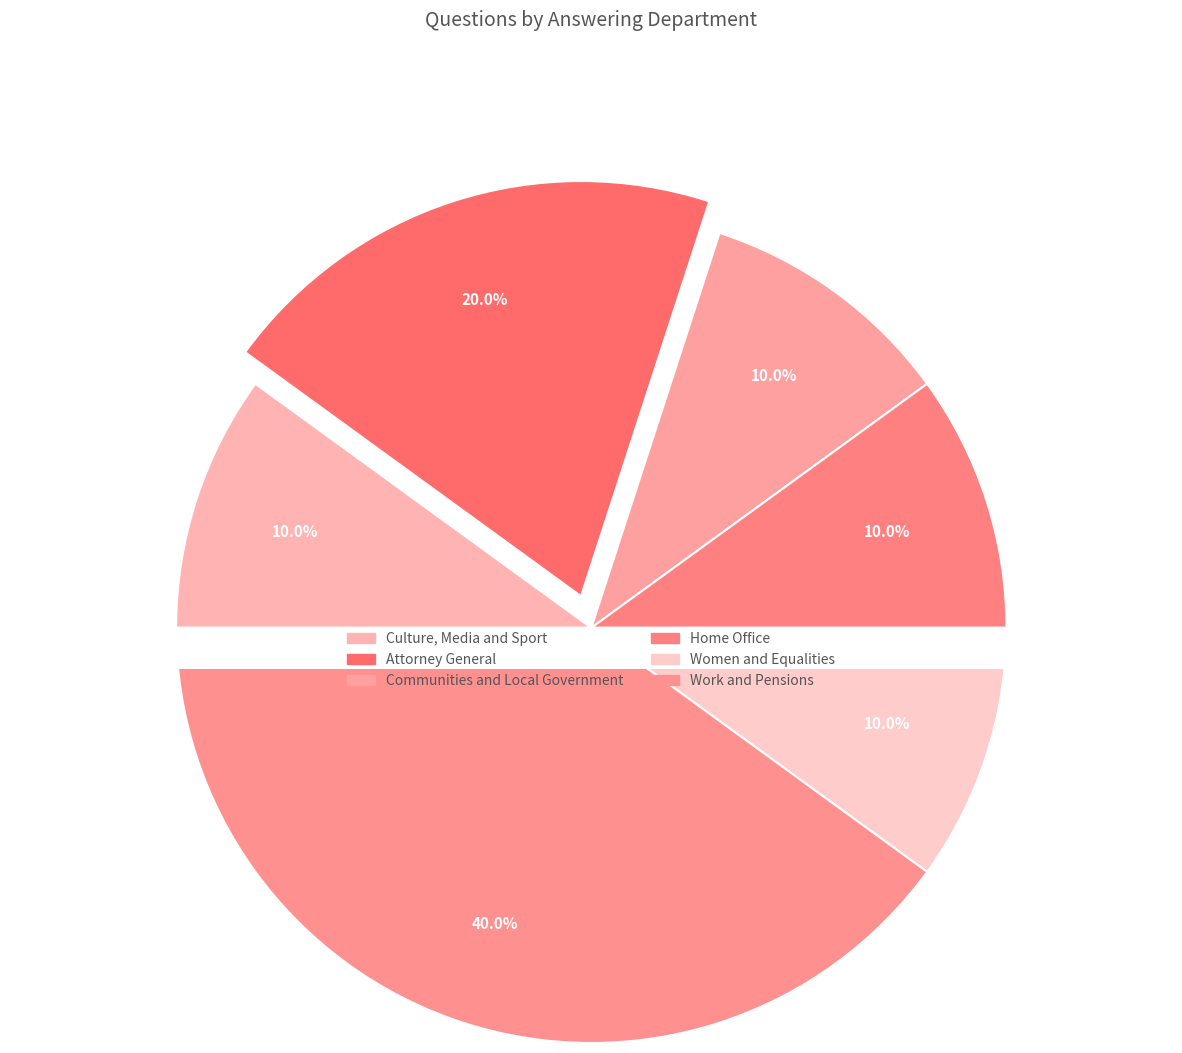

True or false: Work and Pensions accounts for 35% of the total.

False